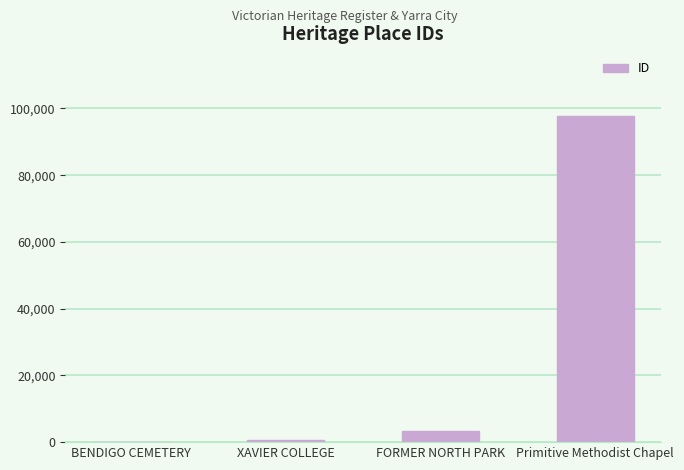

Which label corresponds to the largest value in the chart?

Primitive Methodist Chapel